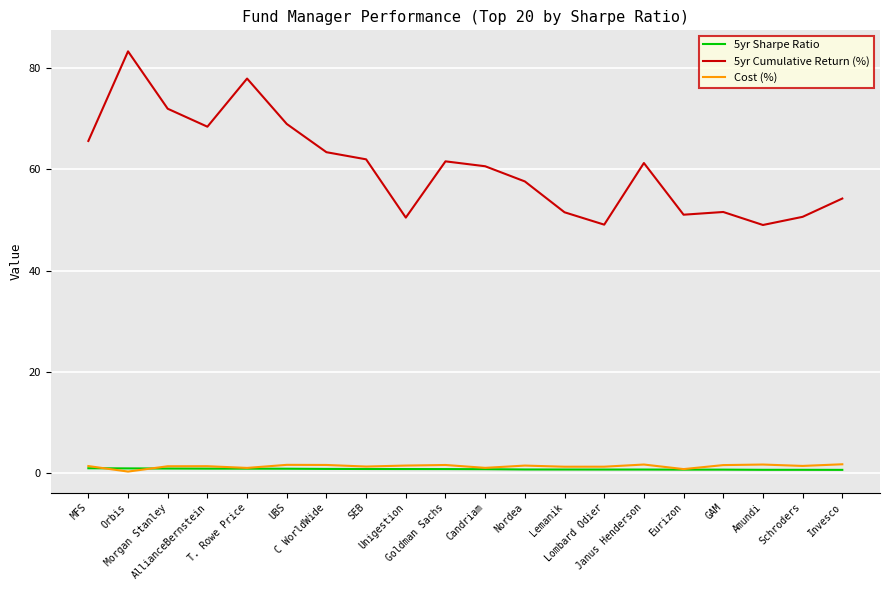

What are all the series names shown in the legend?

5yr Sharpe Ratio, 5yr Cumulative Return (%), Cost (%)